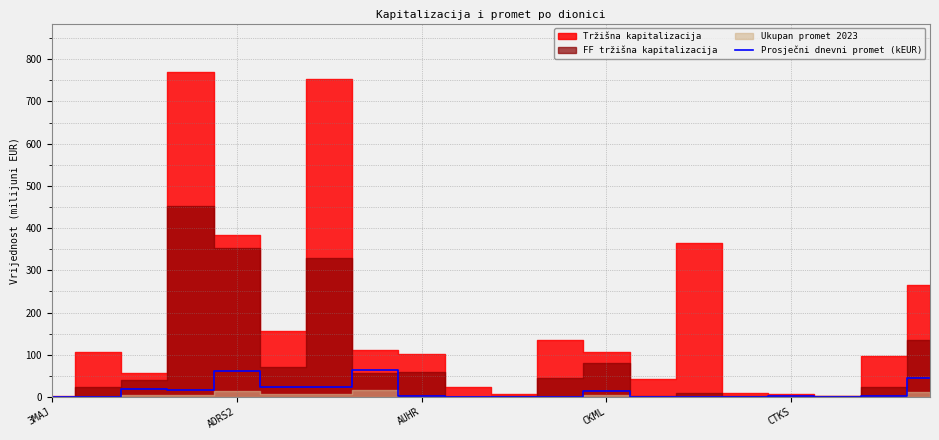

How many values are above zero?

19